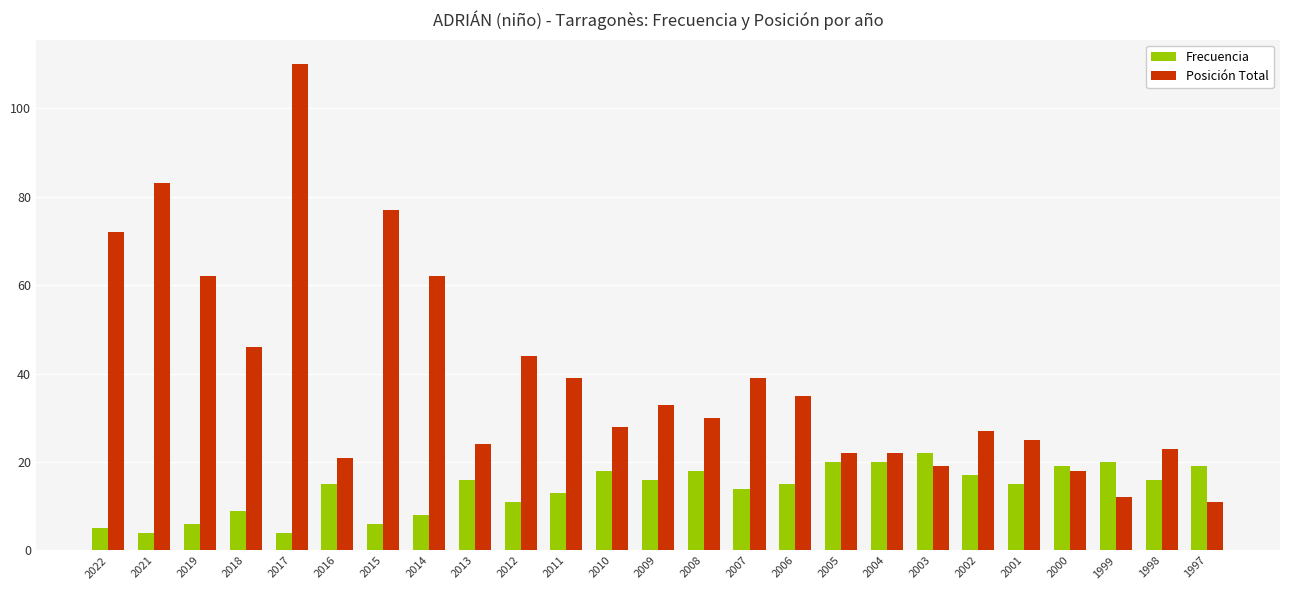

Are the bars horizontal?

No